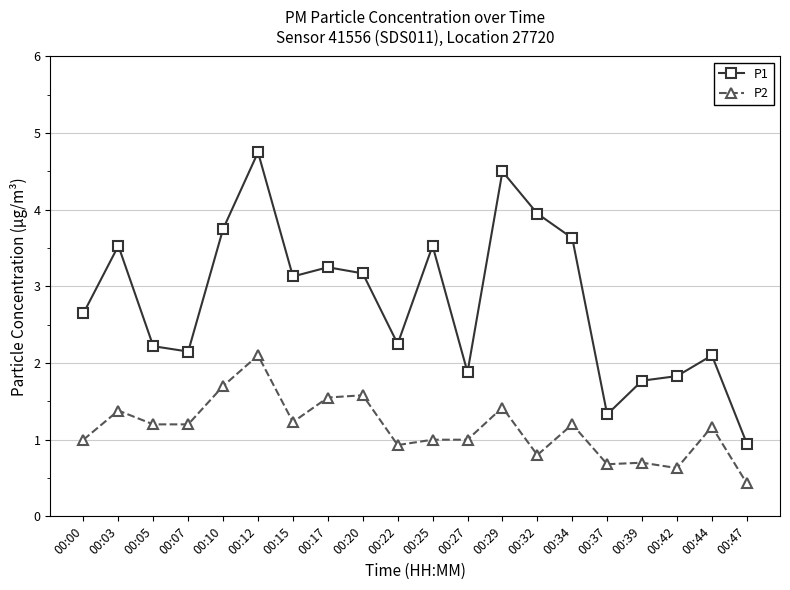

What is the spread (max minus min) of values at 00:15?

1.9